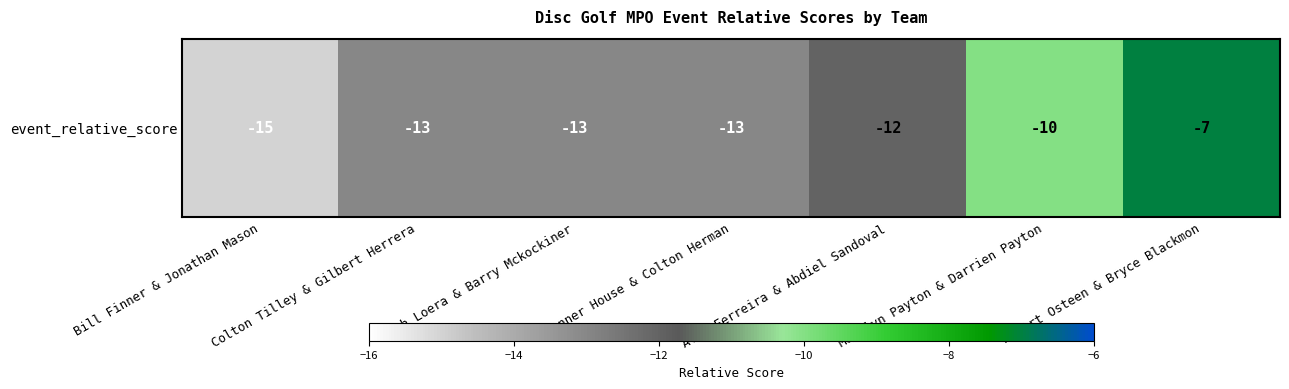

What is the average value?

-12